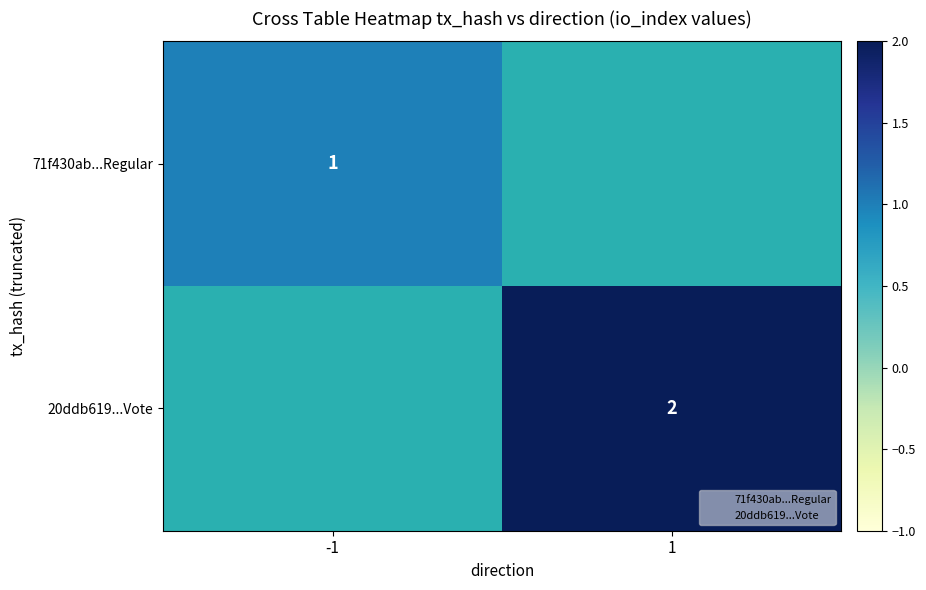

Is it true that 20ddb619...Vote equals 3 at 1?

False